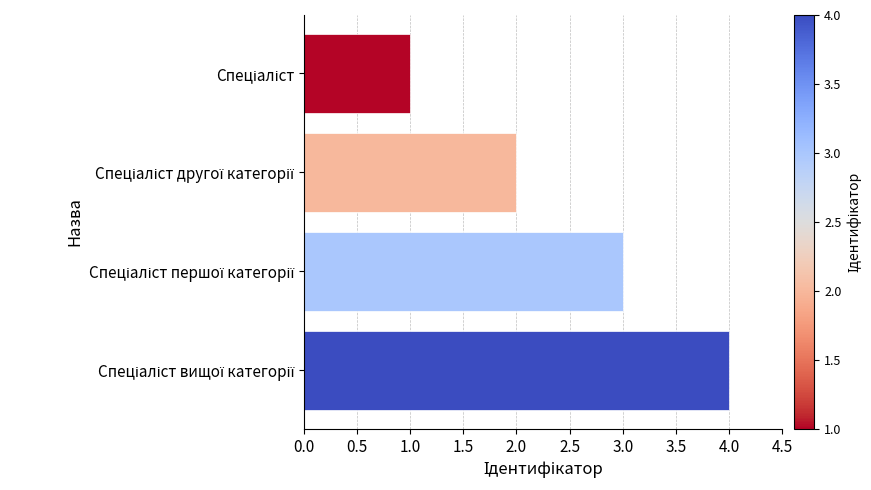

What is the maximum value shown in the chart?

4